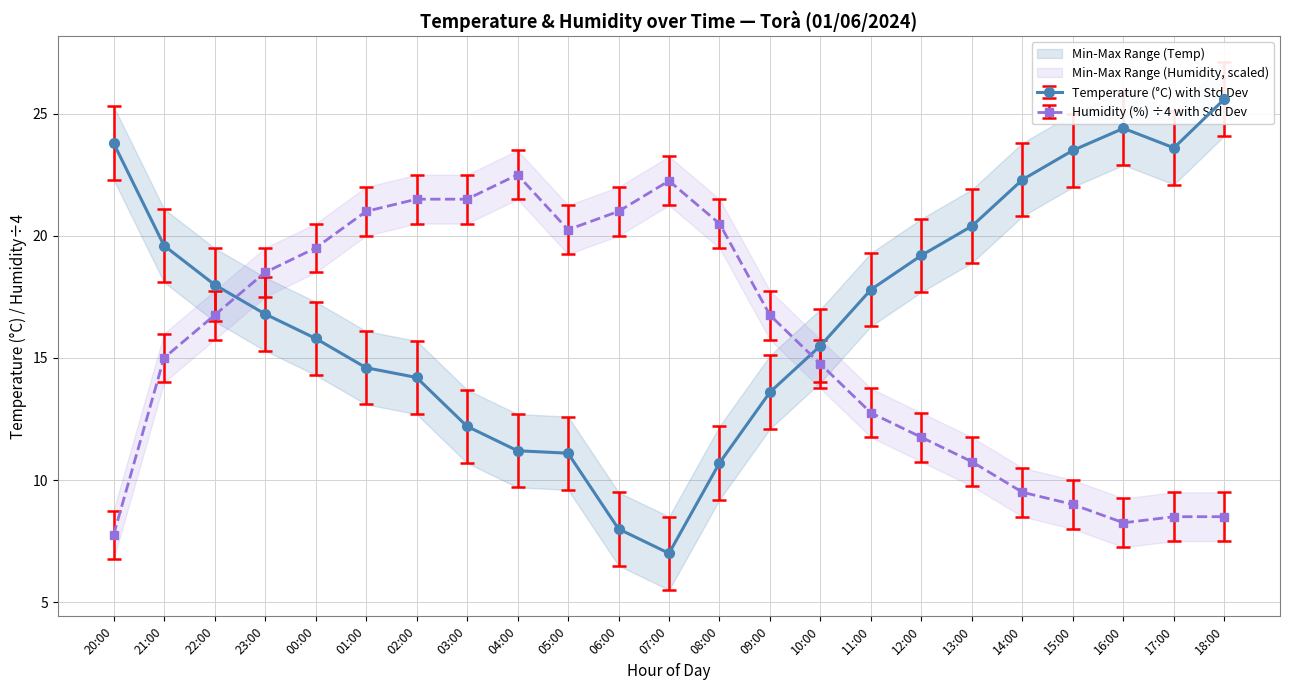

Reading left to right, transcribe all the data shown in this chart.

Temperature (°C): 23.8	19.6	18.0	16.8	15.8	14.6	14.2	12.2	11.2	11.1	8.0	7.0	10.7	13.6	15.5	17.8	19.2	20.4	22.3	23.5	24.4	23.6	25.6
Humidity (%): 7.8	15.0	16.8	18.5	19.5	21.0	21.5	21.5	22.5	20.2	21.0	22.2	20.5	16.8	14.8	12.8	11.8	10.8	9.5	9.0	8.2	8.5	8.5